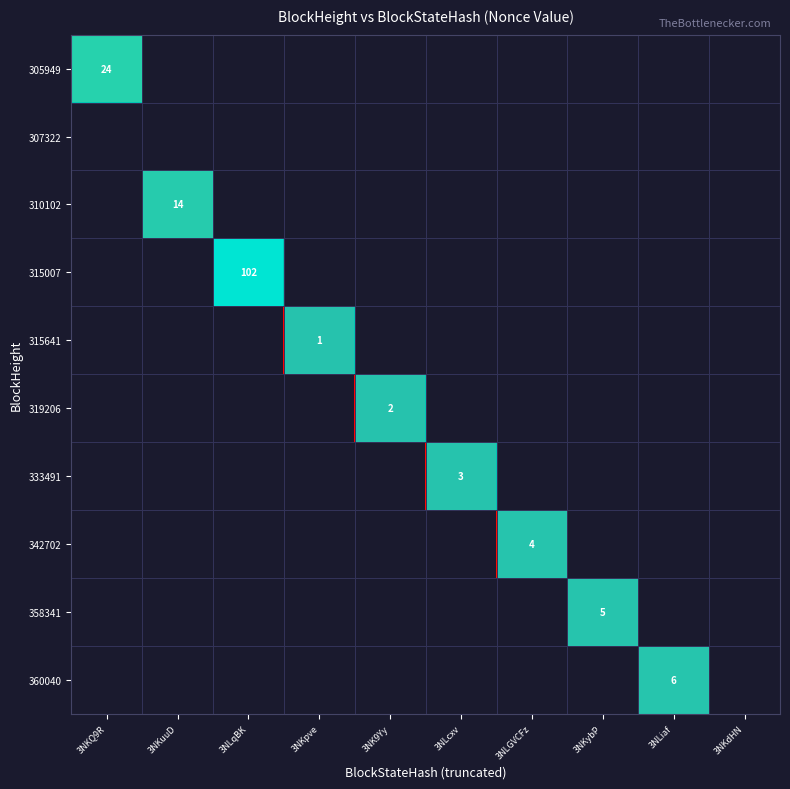

True or false: 342702 has a value of 2 at 3NLGVCFz.

False